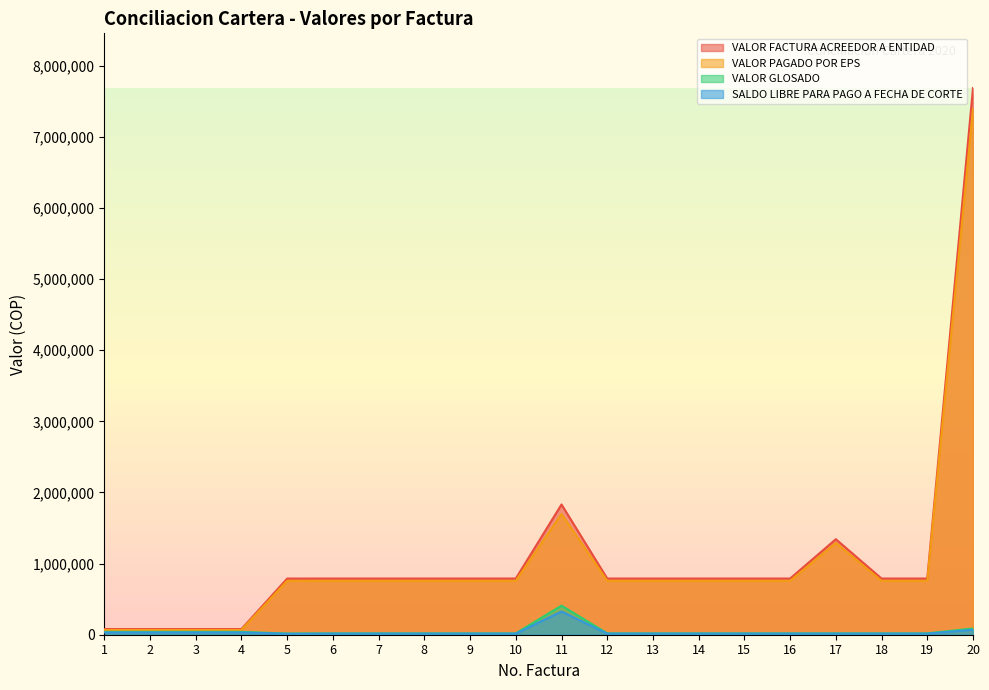

True or false: VALOR GLOSADO has a value of 4289 at 18.

False